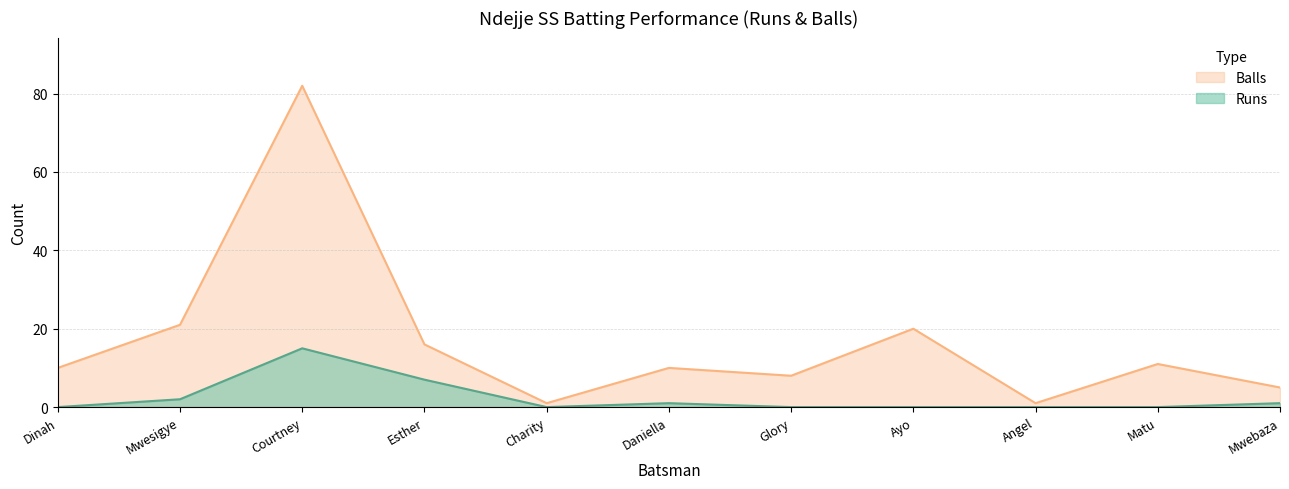

What position from the left is Courtney?

3